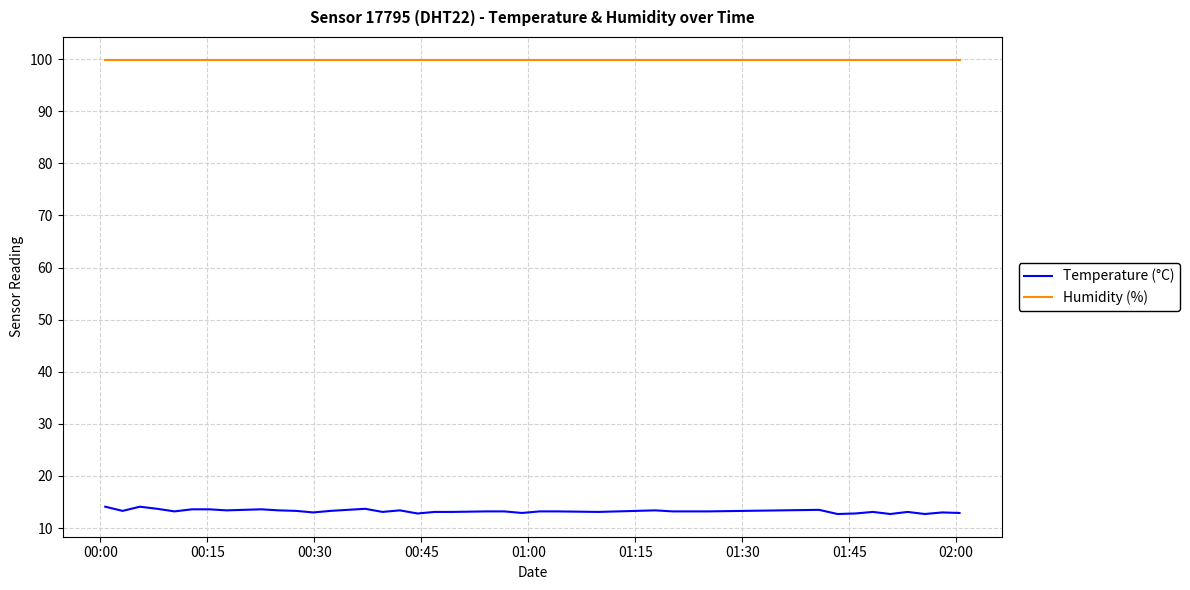

Rank the series by their average value, from highest to lowest.

Humidity (%), Temperature (°C)